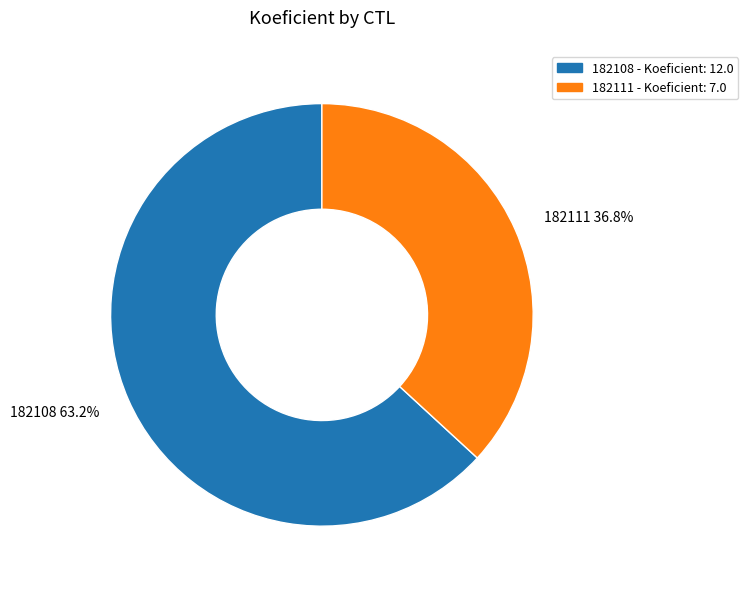

Is there any slice that represents more than half of the pie?

Yes